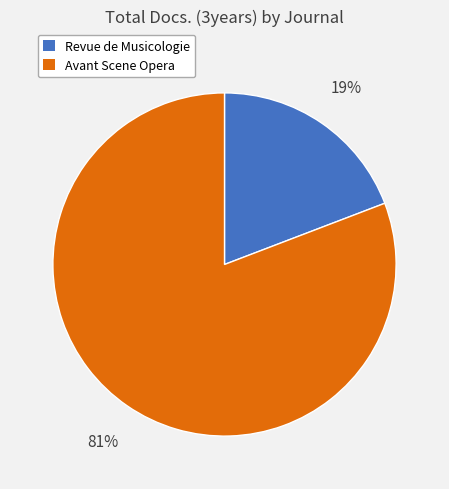

To the nearest percent, what is the difference between the largest and smallest slice percentages?

62%